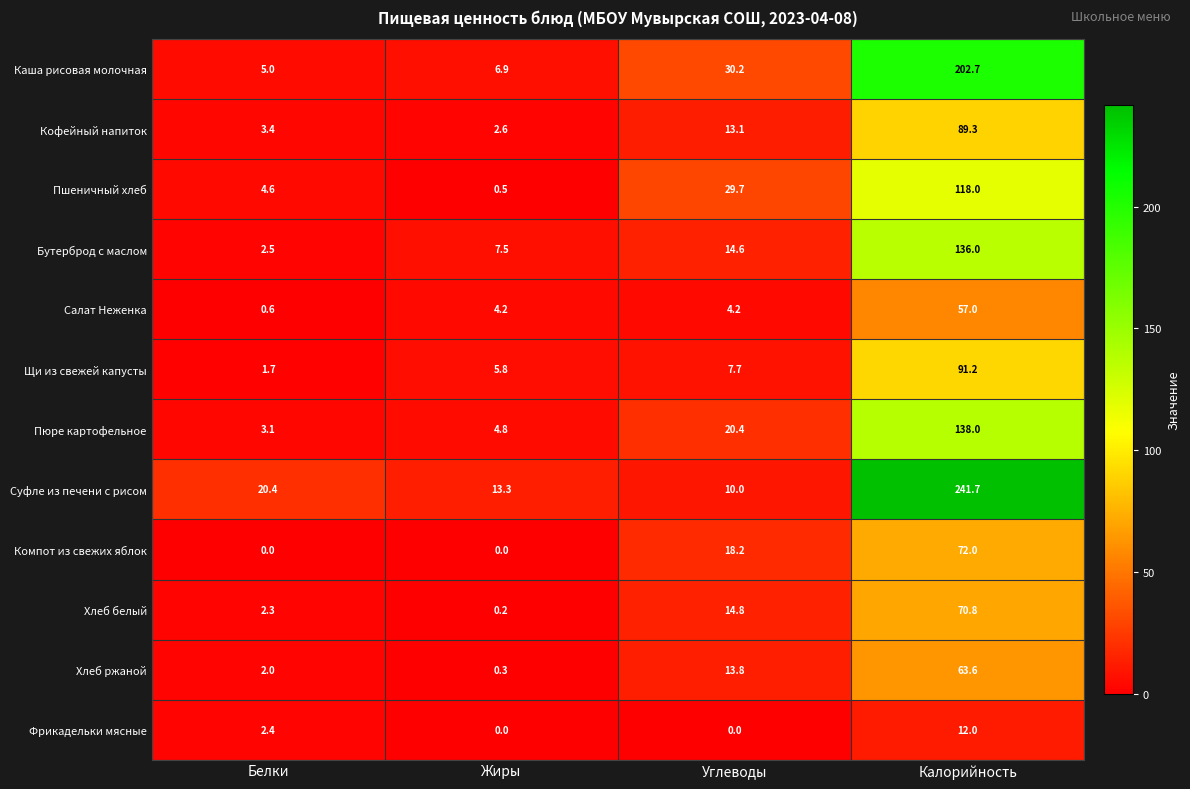

Rank the series at Белки from lowest to highest value.

Компот из свежих яблок, Салат Неженка, Щи из свежей капусты, Хлеб ржаной, Хлеб белый, Фрикадельки мясные, Бутерброд с маслом, Пюре картофельное, Кофейный напиток, Пшеничный хлеб, Каша рисовая молочная, Суфле из печени с рисом